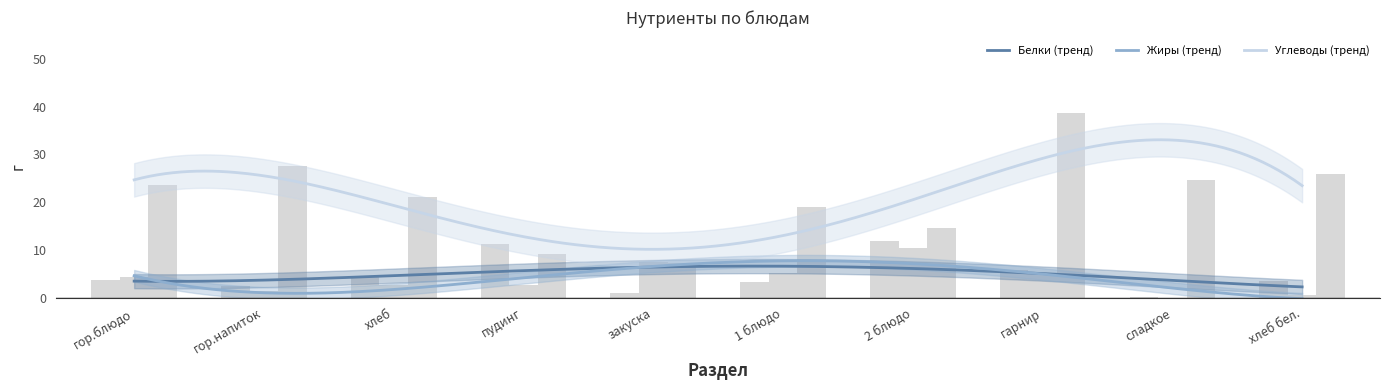

Between 2 блюдо and гарнир, which series saw the biggest shift?

Углеводы